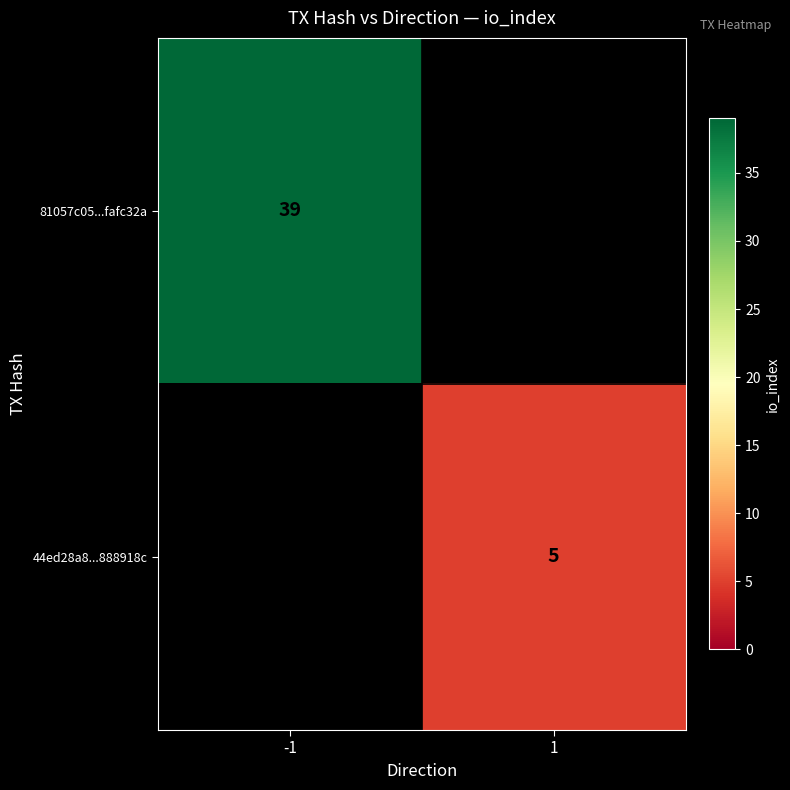

What is the maximum value shown in the chart?

39.0